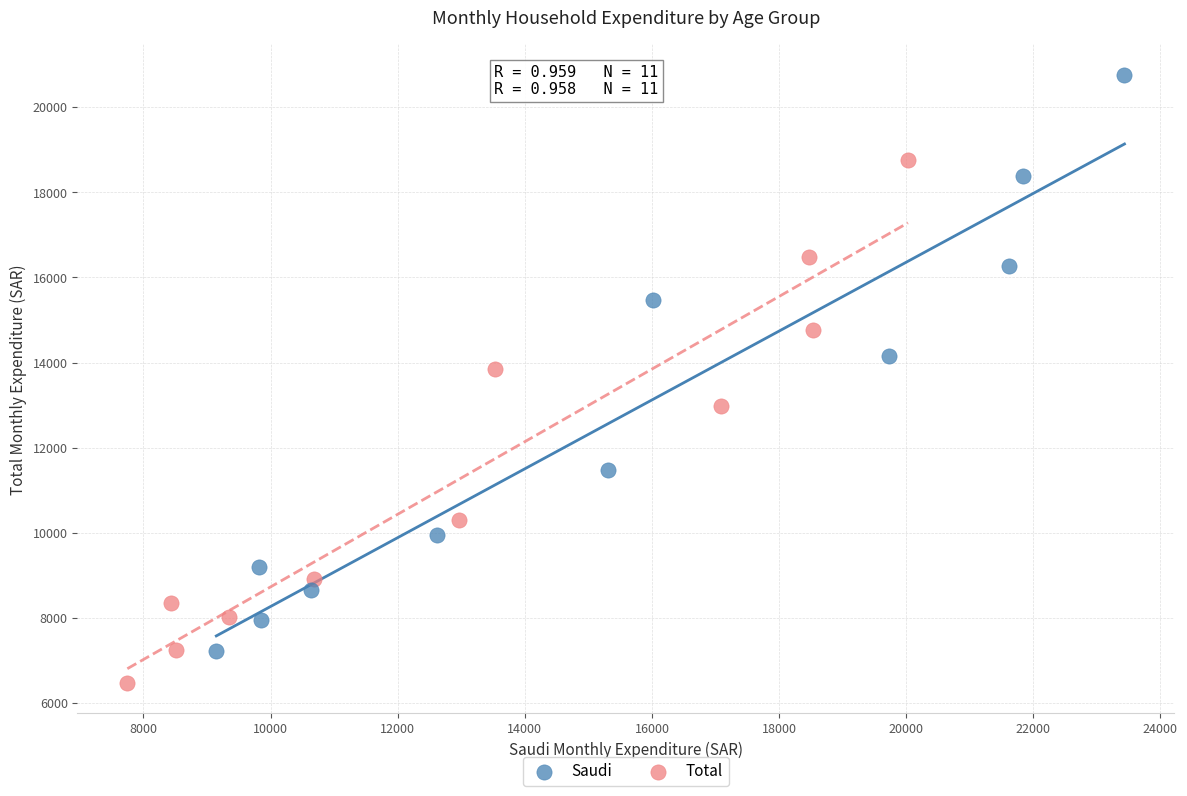

Which series reaches the minimum Y coordinate?

Total